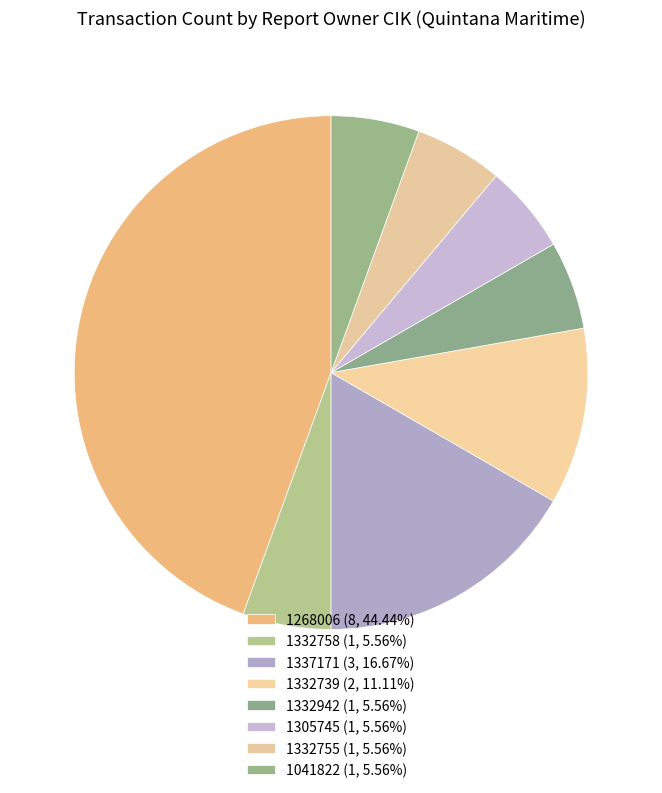

Is there any slice that represents more than half of the pie?

No